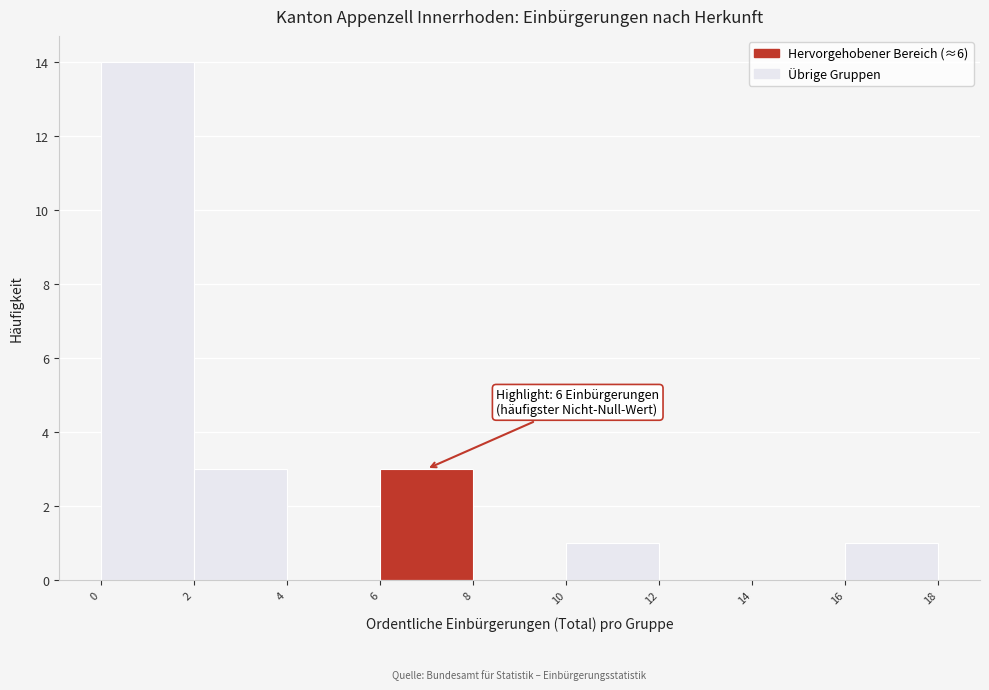

Which range on the x-axis has the tallest bar?

0 to 2